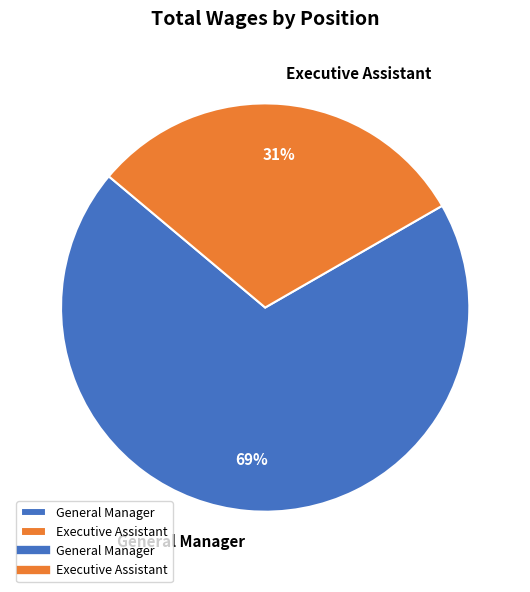

To the nearest percent, what portion does Executive Assistant represent?

31%